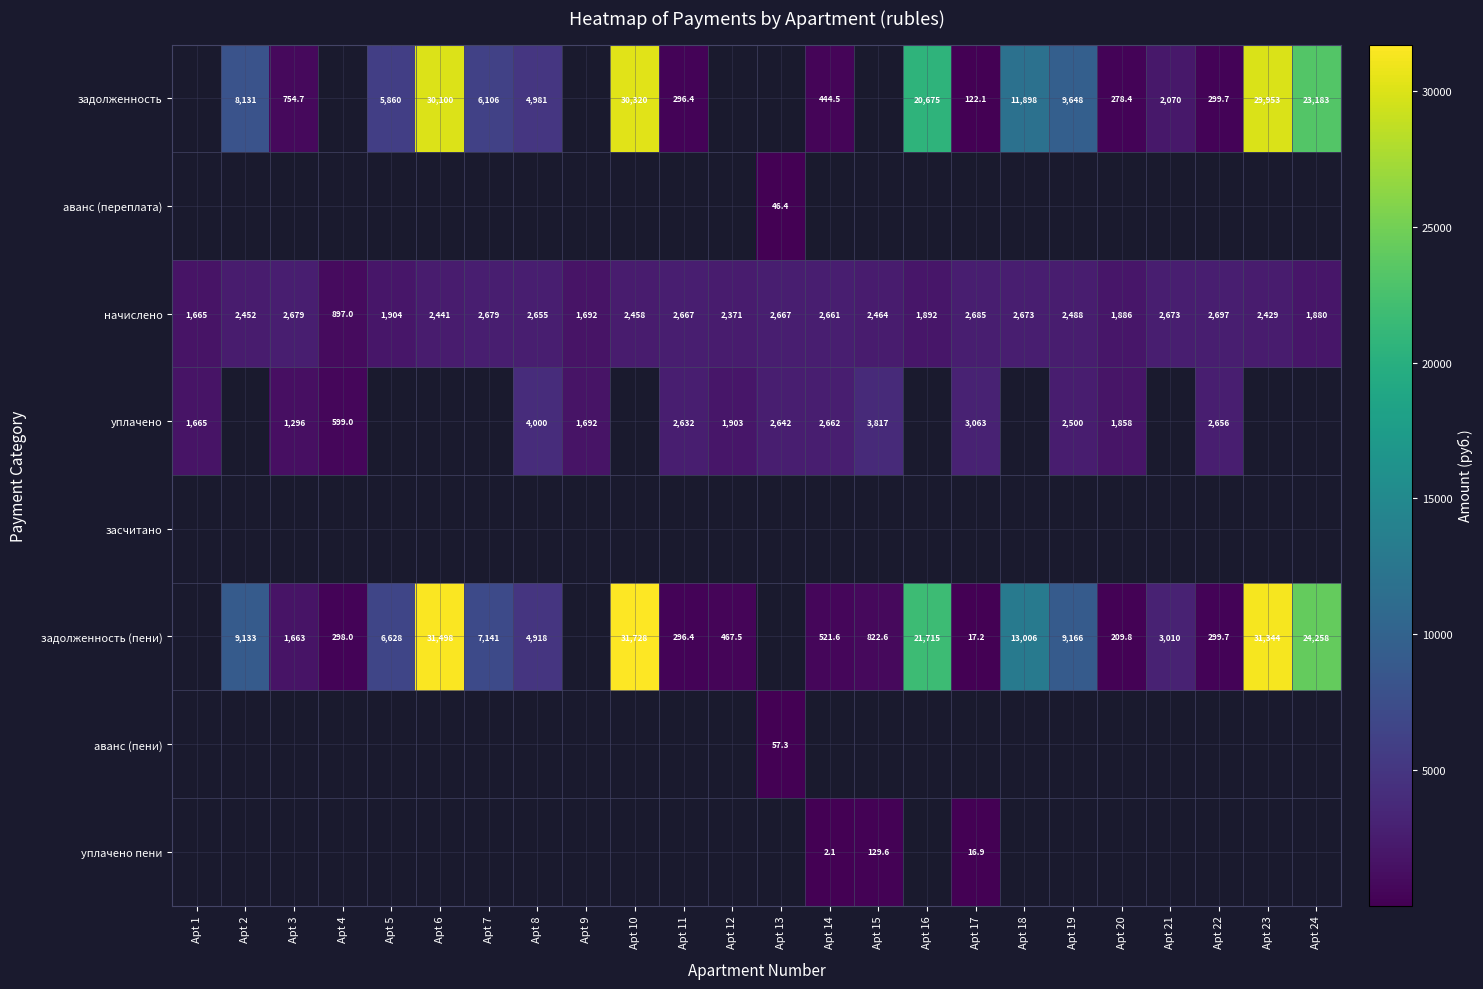

How many categories are shown in the chart?

24